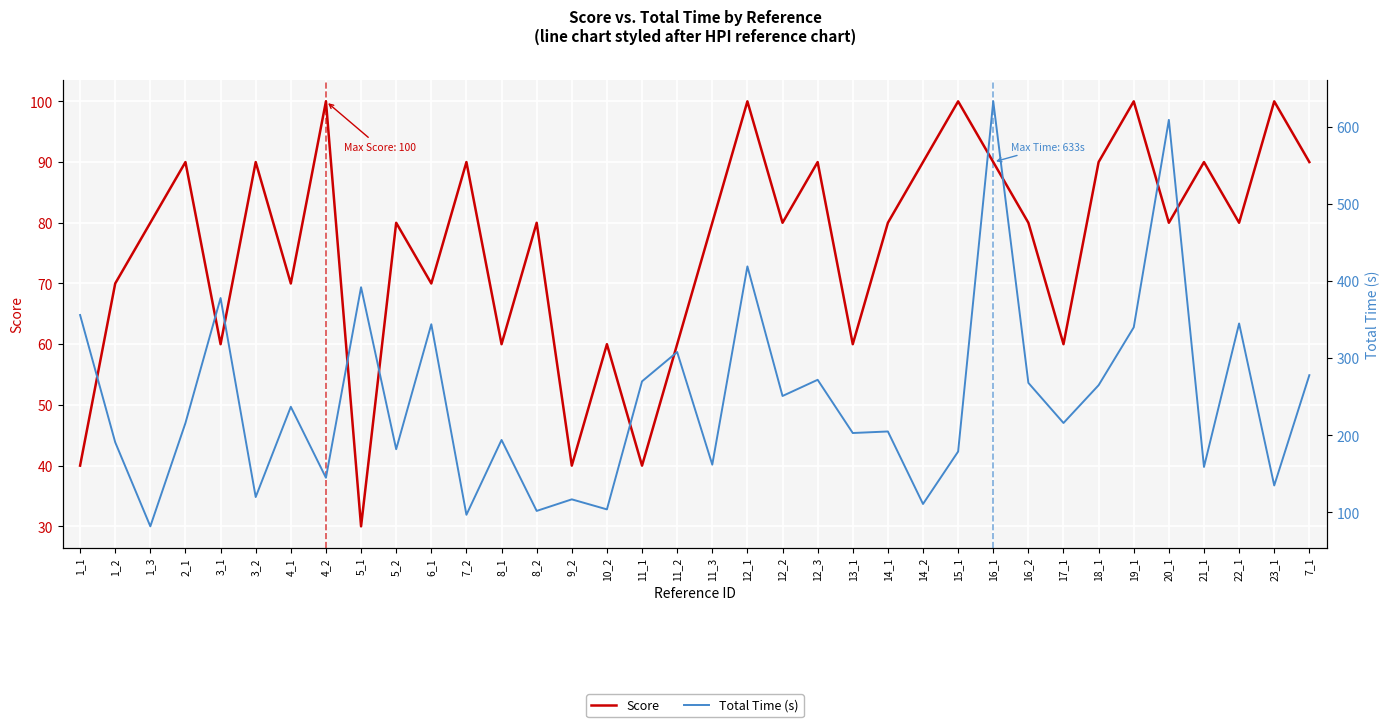

What is the value of the Score point at the 35th from the left?

100